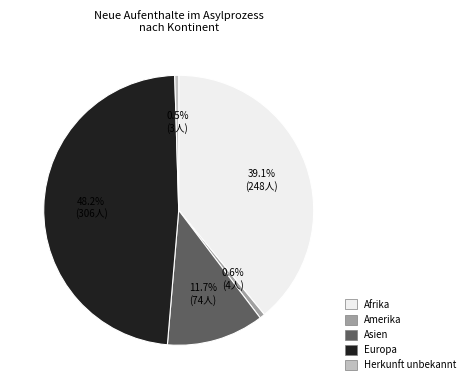

To the nearest percent, what portion does Afrika represent?

39%